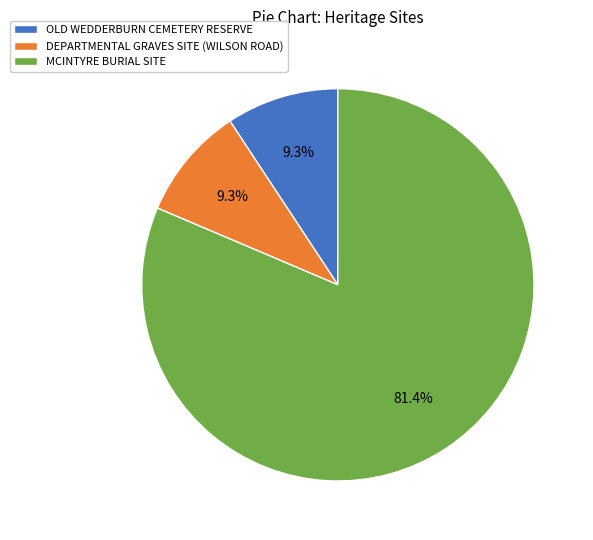

Which category accounts for the majority?

MCINTYRE BURIAL SITE